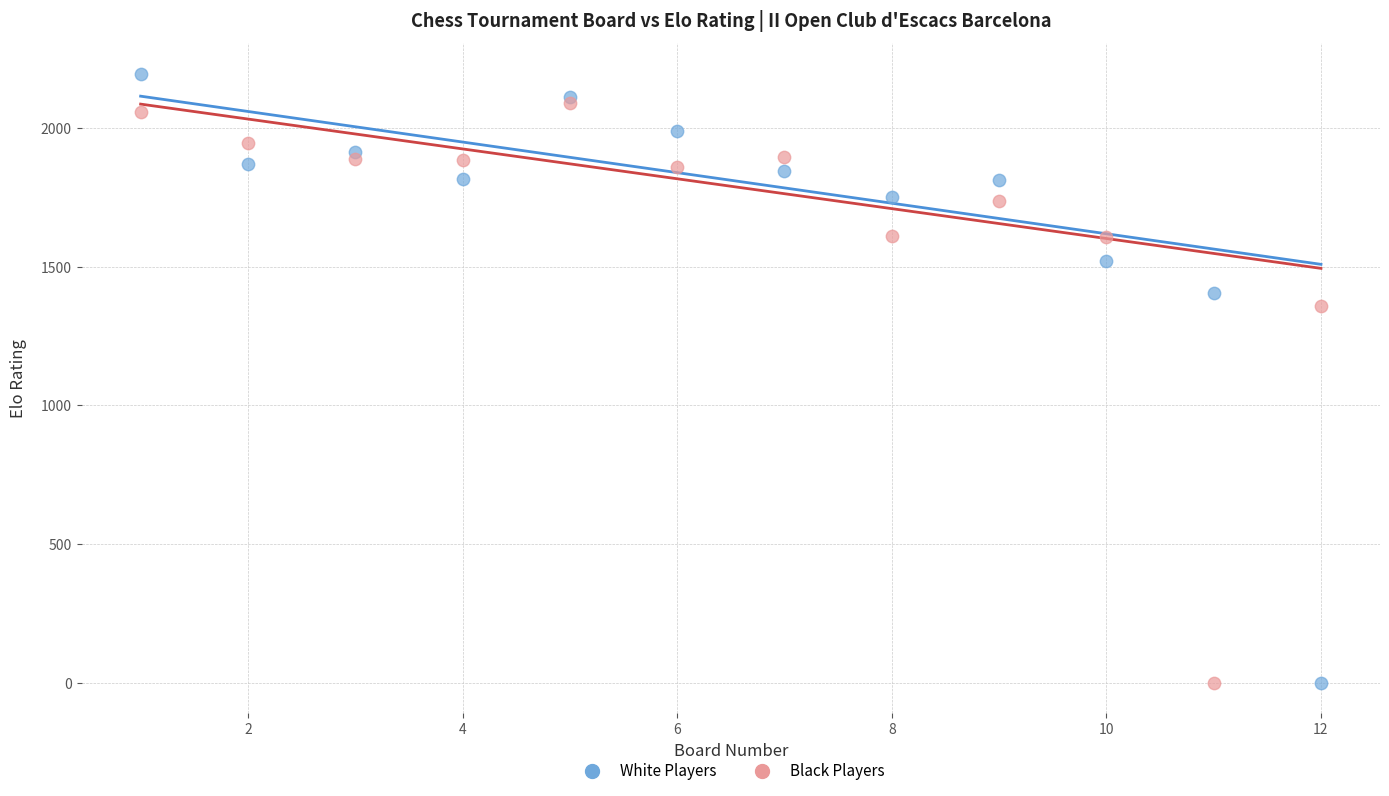

What are all the series names shown in the legend?

White Players, Black Players